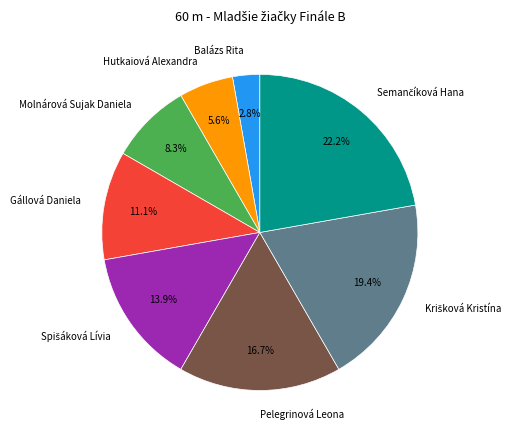

How many segments does this pie chart have?

8